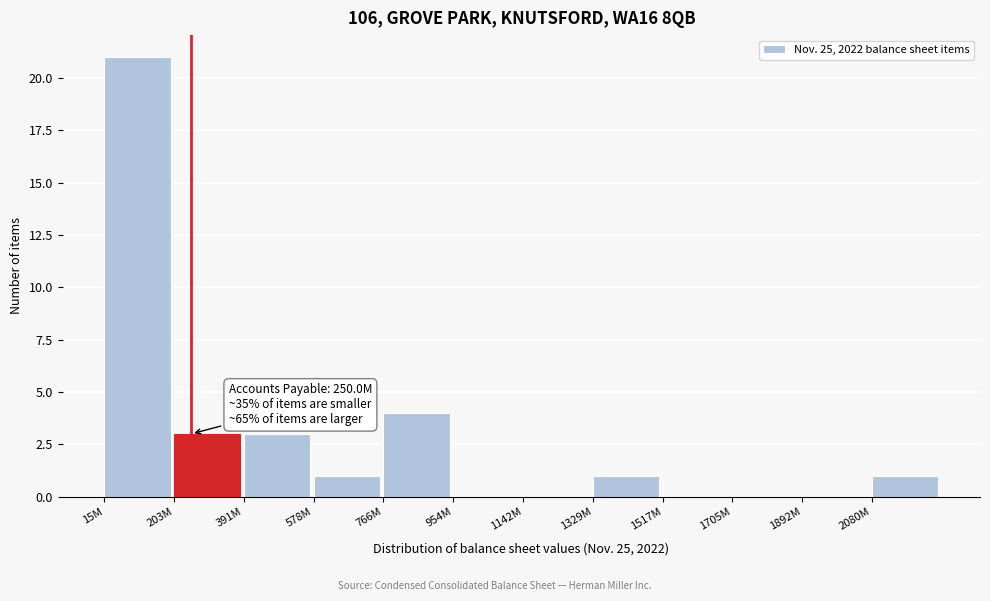

Reading left to right, list all the values displayed in this chart.

15M=21	203M=3	391M=3	578M=1	766M=4	954M=0	1142M=0	1329M=1	1517M=0	1705M=0	1892M=0	2080M=1